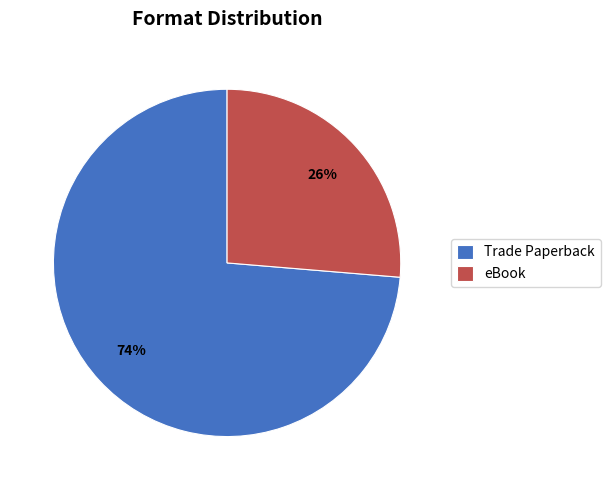

Which category accounts for the majority?

Trade Paperback